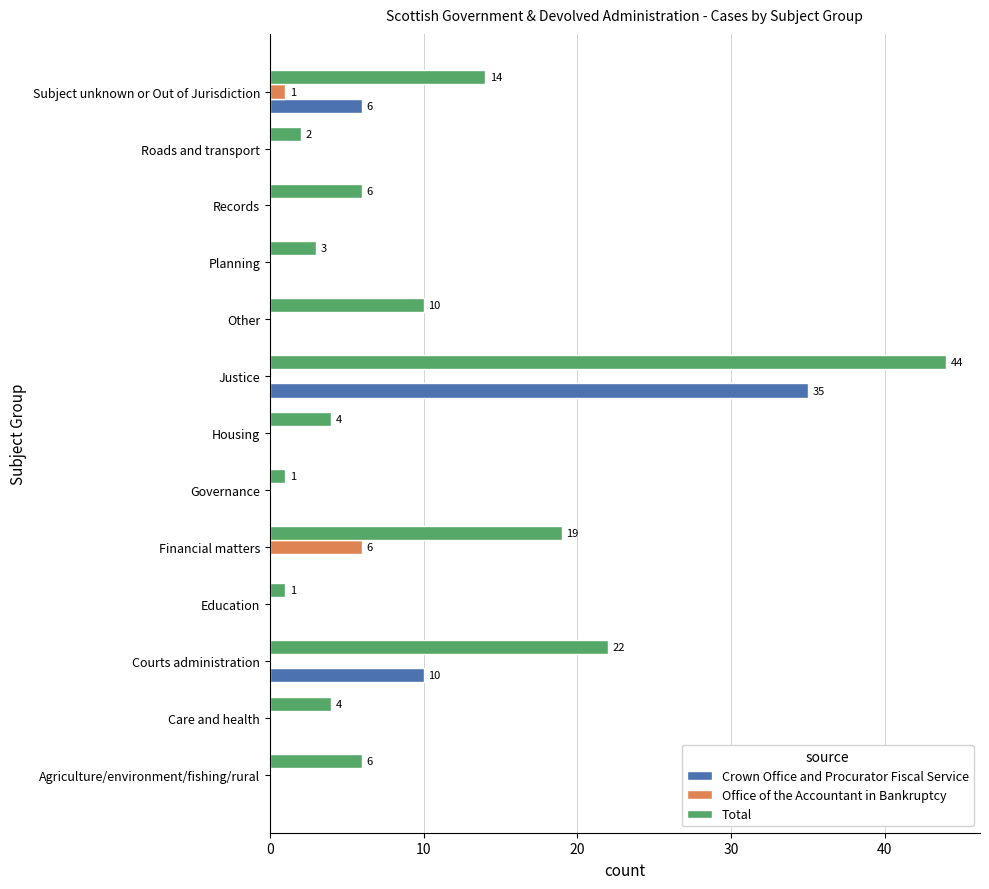

Where is Total nearest to the value 22?

Courts administration